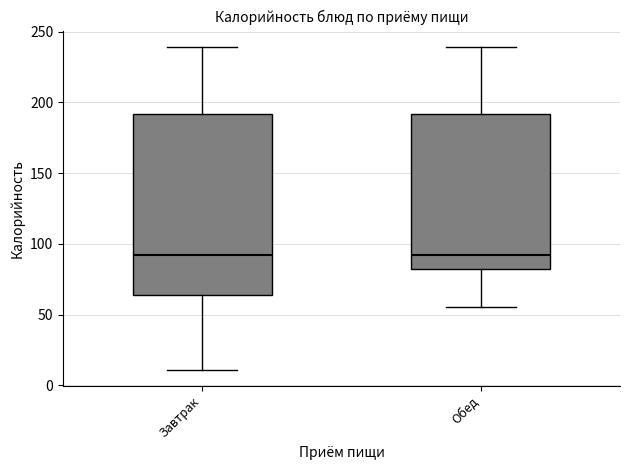

Reading left to right, read every box against the y-axis: the position of its median line, the range the box covers, and the ends of its whiskers. The values are not printed on the chart, so give them approximately, as read against the axis.

Завтрак: median 90, box 65 to 190, whiskers 10 to 240
Обед: median 90, box 80 to 190, whiskers 55 to 240